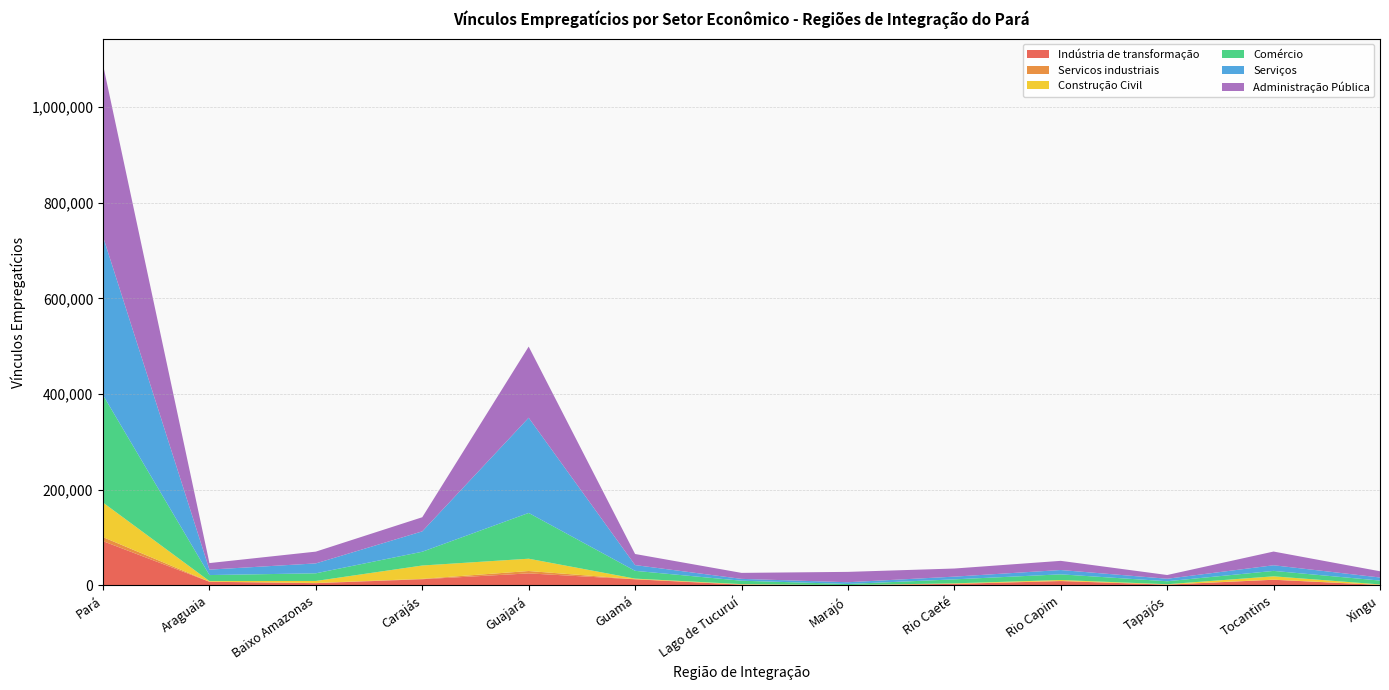

Reading left to right, what are all the values shown in this chart?

Indústria de transformação: Pará=92592	Araguaia=7671	Baixo Amazonas=4742	Carajás=12978	Guajará=25194	Guamá=12821	Lago de Tucuruí=1631	Marajó=678	Rio Caeté=3266	Rio Capim=9088	Tapajós=1647	Tocantins=11854	Xingu=1022
Servicos industriais: Pará=8431	Araguaia=192	Baixo Amazonas=412	Carajás=817	Guajará=4960	Guamá=264	Lago de Tucuruí=443	Marajó=80	Rio Caeté=145	Rio Capim=326	Tapajós=227	Tocantins=204	Xingu=361
Construção Civil: Pará=72239	Araguaia=1257	Baixo Amazonas=4197	Carajás=27872	Guajará=25736	Guamá=1180	Lago de Tucuruí=682	Marajó=41	Rio Caeté=950	Rio Capim=1885	Tapajós=676	Tocantins=7012	Xingu=751
Comércio: Pará=224728	Araguaia=12577	Baixo Amazonas=16033	Carajás=28796	Guajará=95691	Guamá=16291	Lago de Tucuruí=7136	Marajó=2285	Rio Caeté=8370	Rio Capim=11914	Tapajós=6224	Tocantins=11354	Xingu=8057
Serviços: Pará=331448	Araguaia=11377	Baixo Amazonas=20713	Carajás=42627	Guajará=199046	Guamá=12028	Lago de Tucuruí=3858	Marajó=3619	Rio Caeté=5697	Rio Capim=9039	Tapajós=5229	Tocantins=11785	Xingu=6430
Administração Pública: Pará=359480	Araguaia=13679	Baixo Amazonas=24615	Carajás=29513	Guajará=148758	Guamá=23158	Lago de Tucuruí=12518	Marajó=21662	Rio Caeté=16946	Rio Capim=19172	Tapajós=7807	Tocantins=28655	Xingu=12997